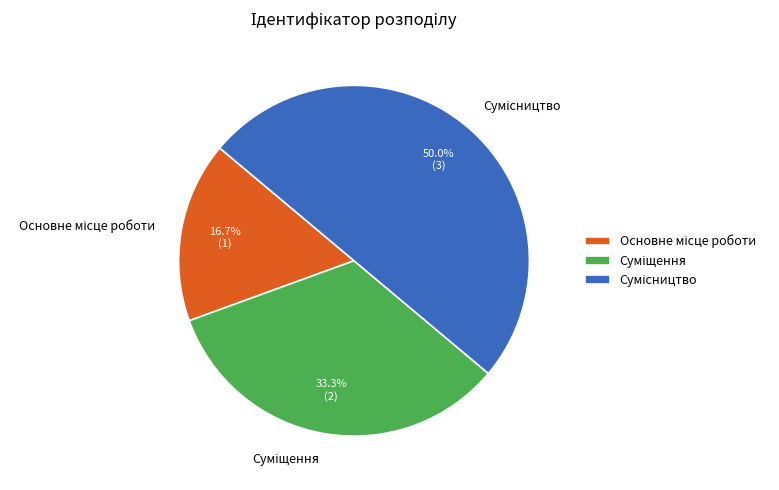

Count the number of slices in the pie.

3